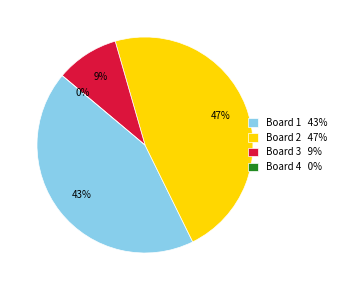

How many slices are in this pie chart?

4